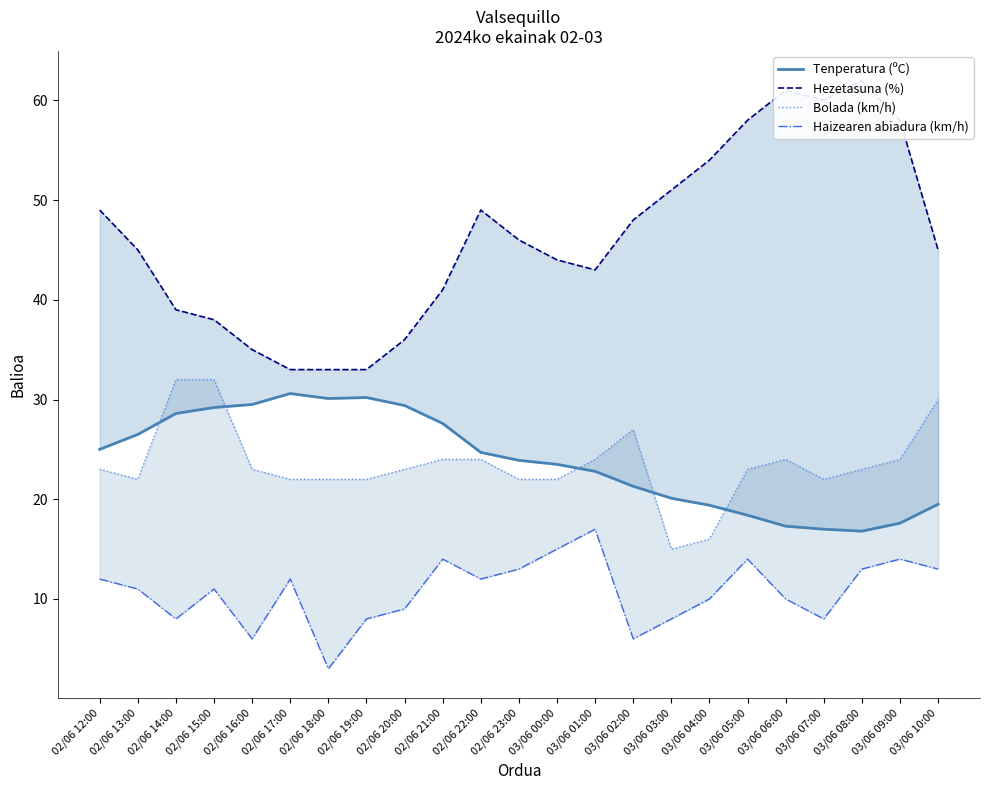

Does the chart display data point markers on the line(s)?

No